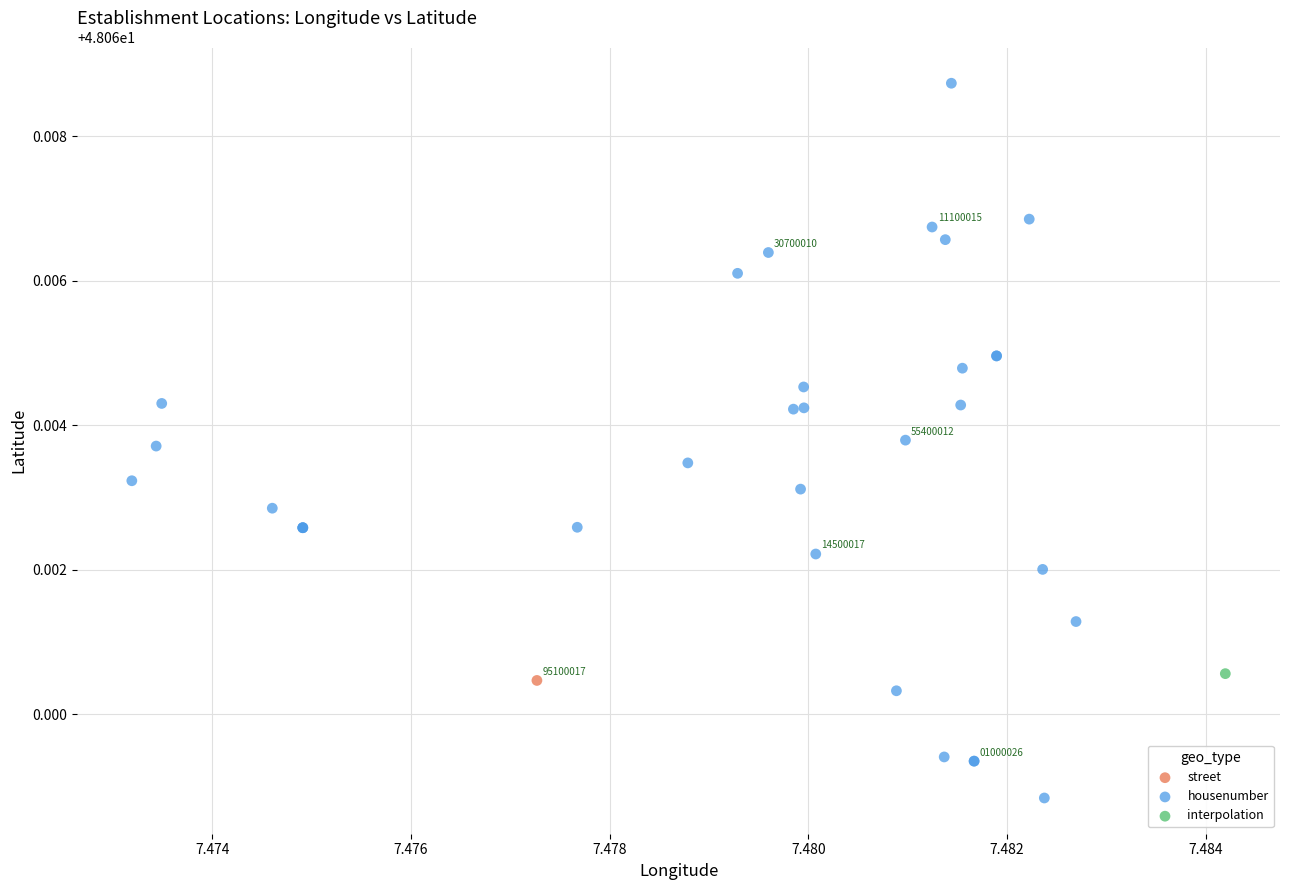

What are all the series names shown in the legend?

street, housenumber, interpolation